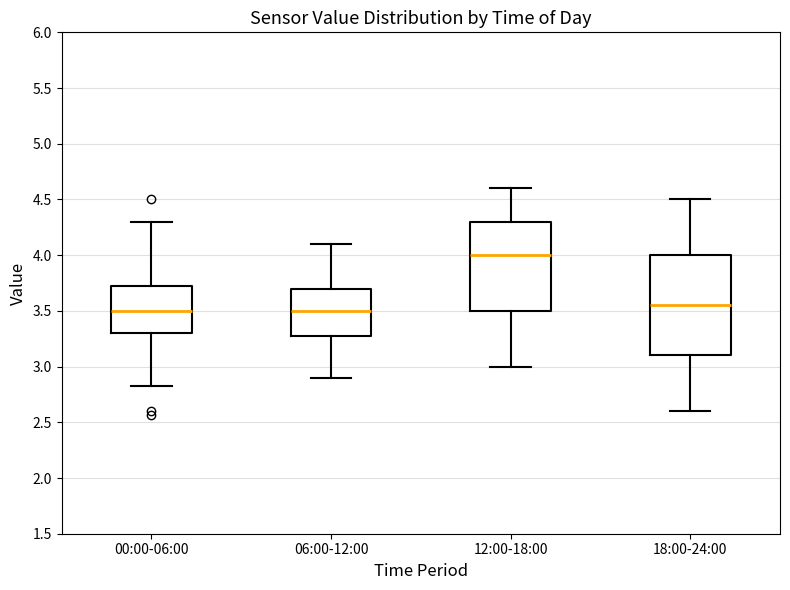

Where is the lower edge of the box for 12:00-18:00 on the y-axis? The values are not printed on the chart, so give them approximately, as read against the axis.

3.50